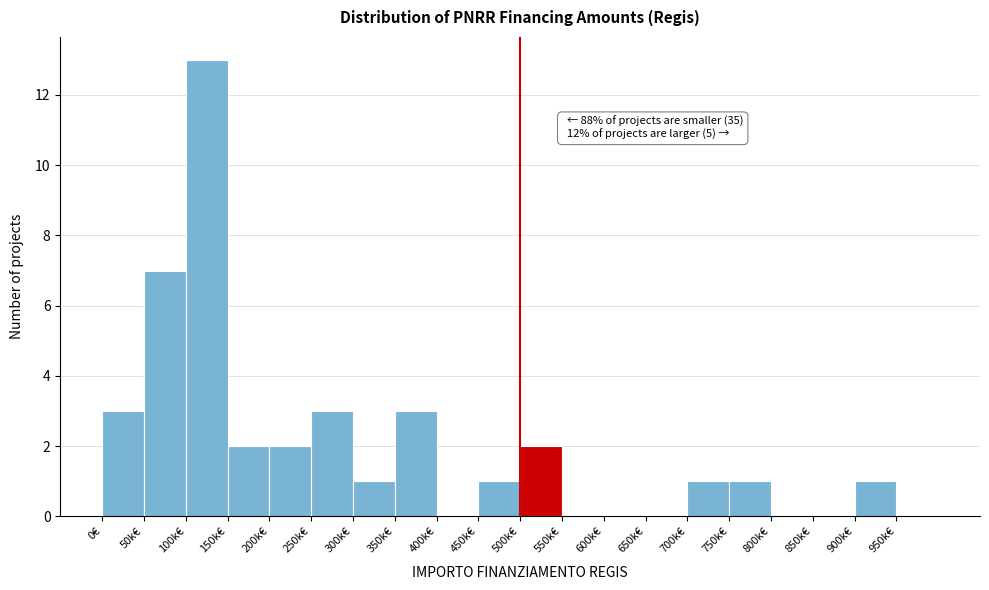

Reading left to right, extract all data points from this chart.

0€=3	50k€=7	100k€=13	150k€=2	200k€=2	250k€=3	300k€=1	350k€=3	400k€=0	450k€=1	500k€=2	550k€=0	600k€=0	650k€=0	700k€=1	750k€=1	800k€=0	850k€=0	900k€=1	950k€=0